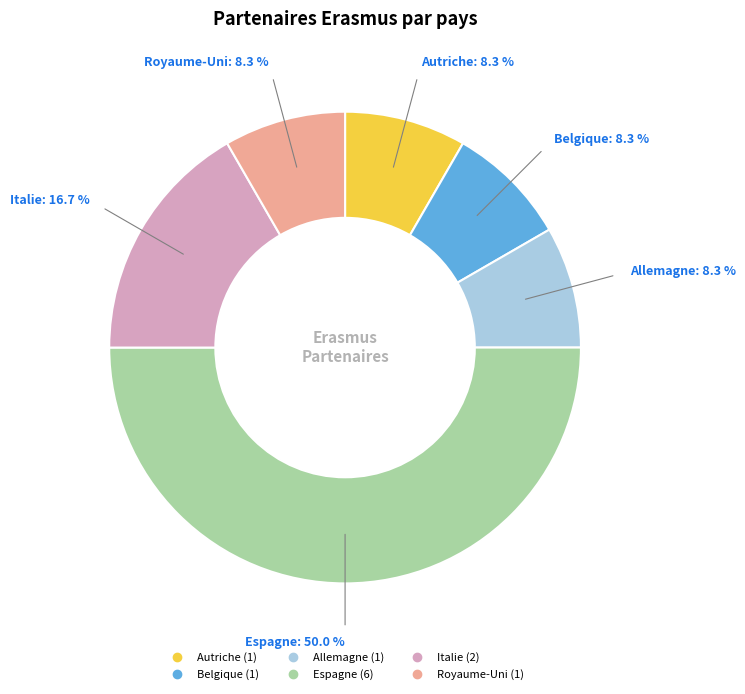

How many slices are in this pie chart?

6